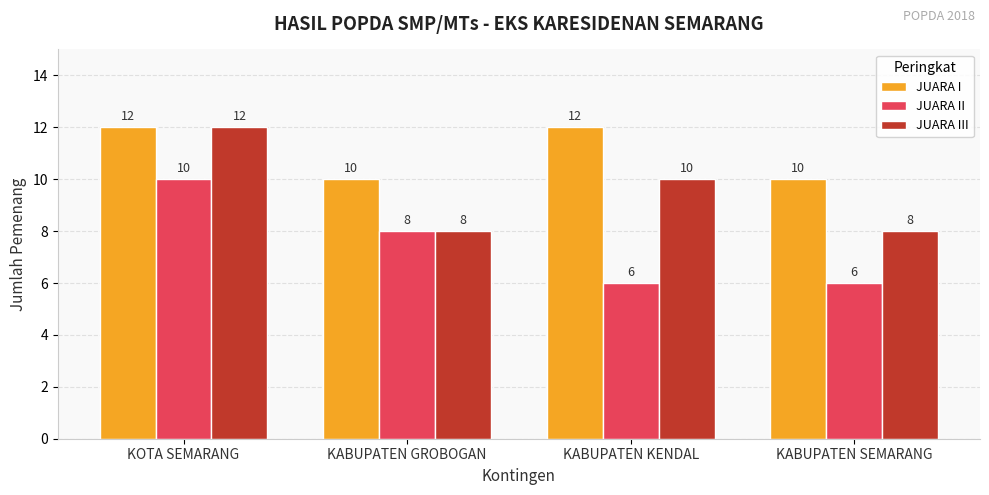

The JUARA II series shows 6 at KABUPATEN SEMARANG. True or false?

True